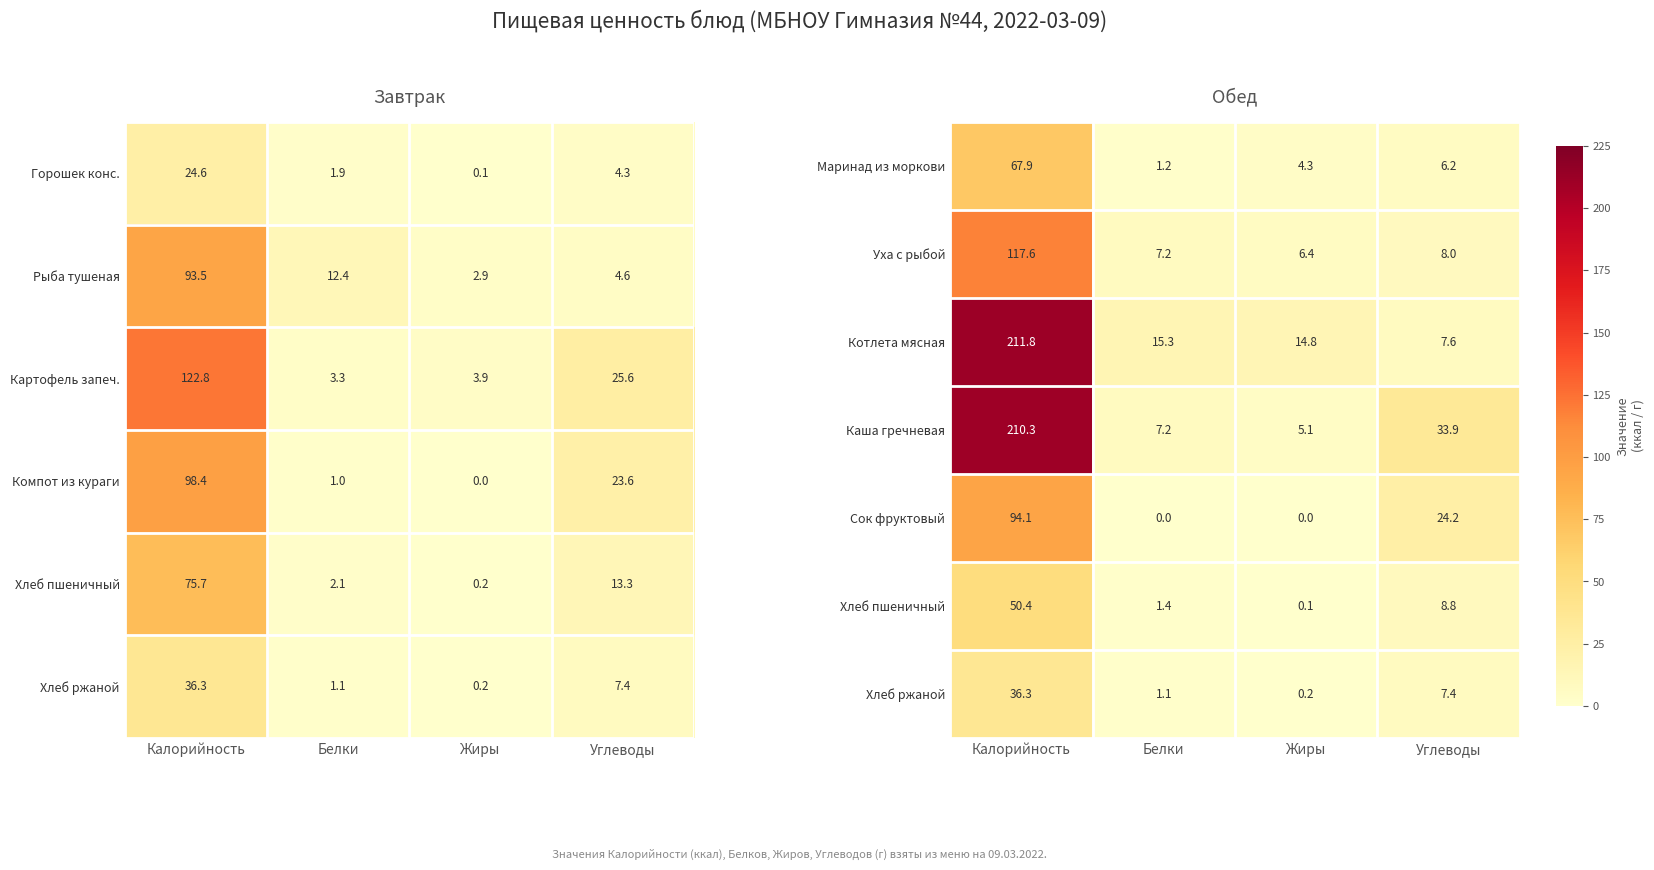

What is the sum of all Котлета мясная values?

249.5